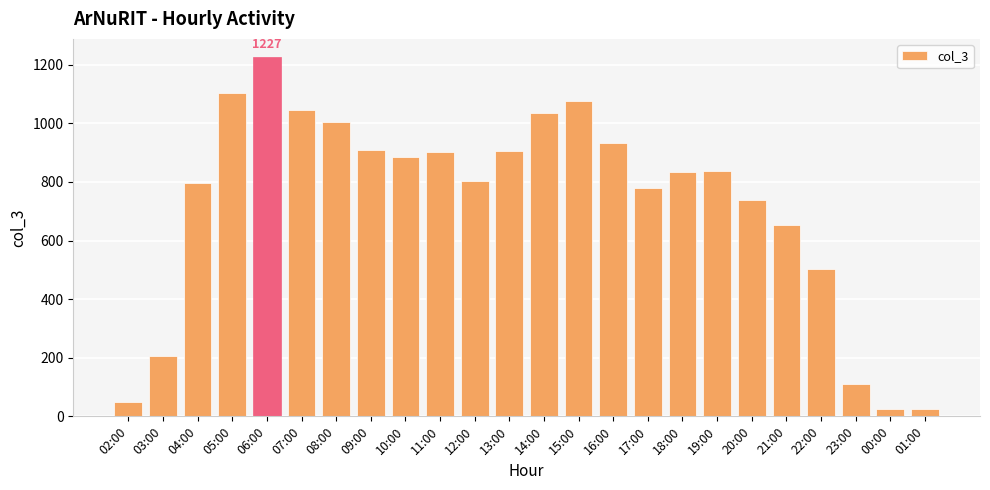

What is the minimum value shown in the chart?

25